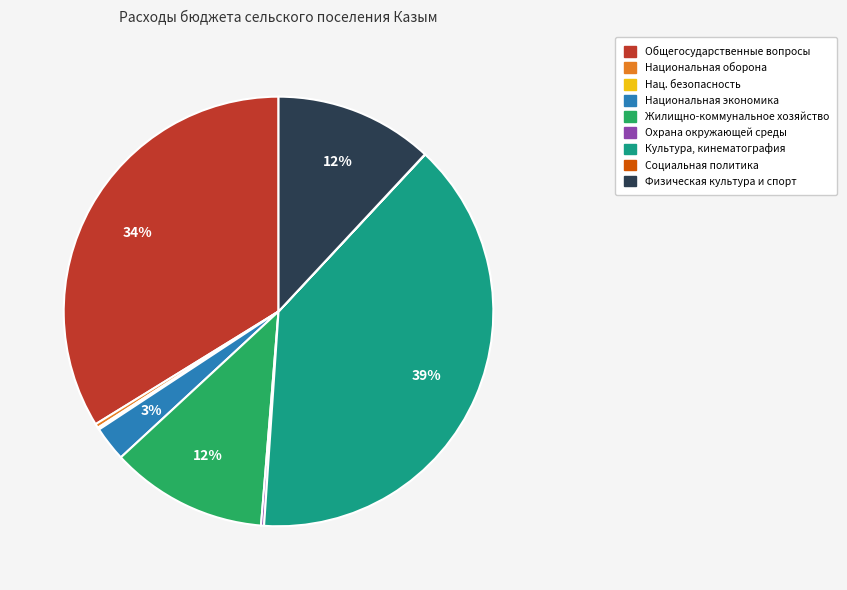

Is there a majority slice in this chart?

No